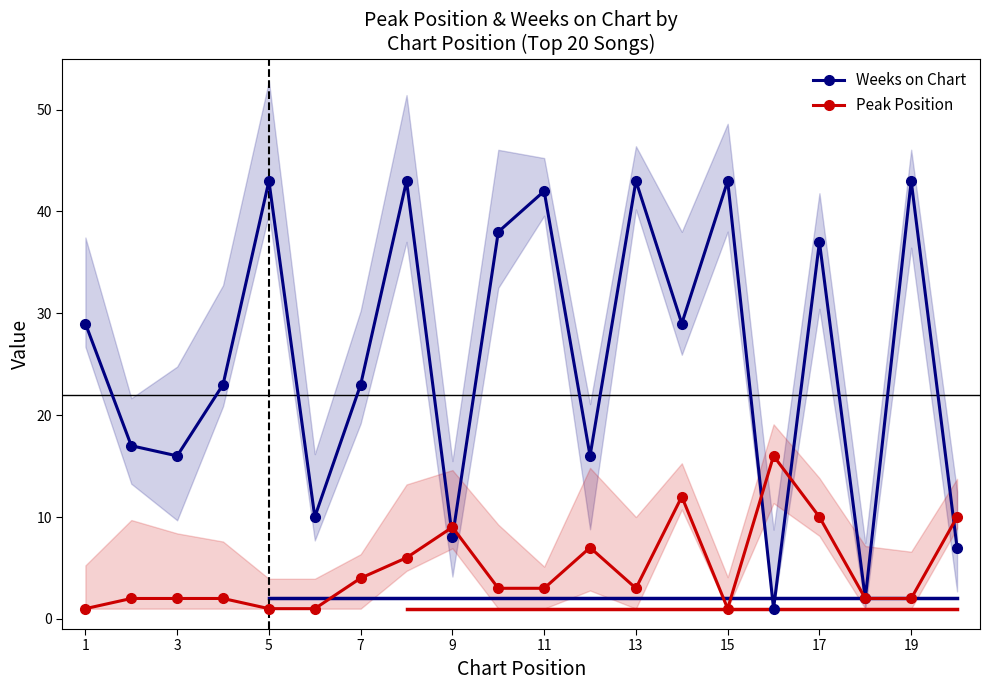

Which series has the widest spread of values?

Weeks on Chart